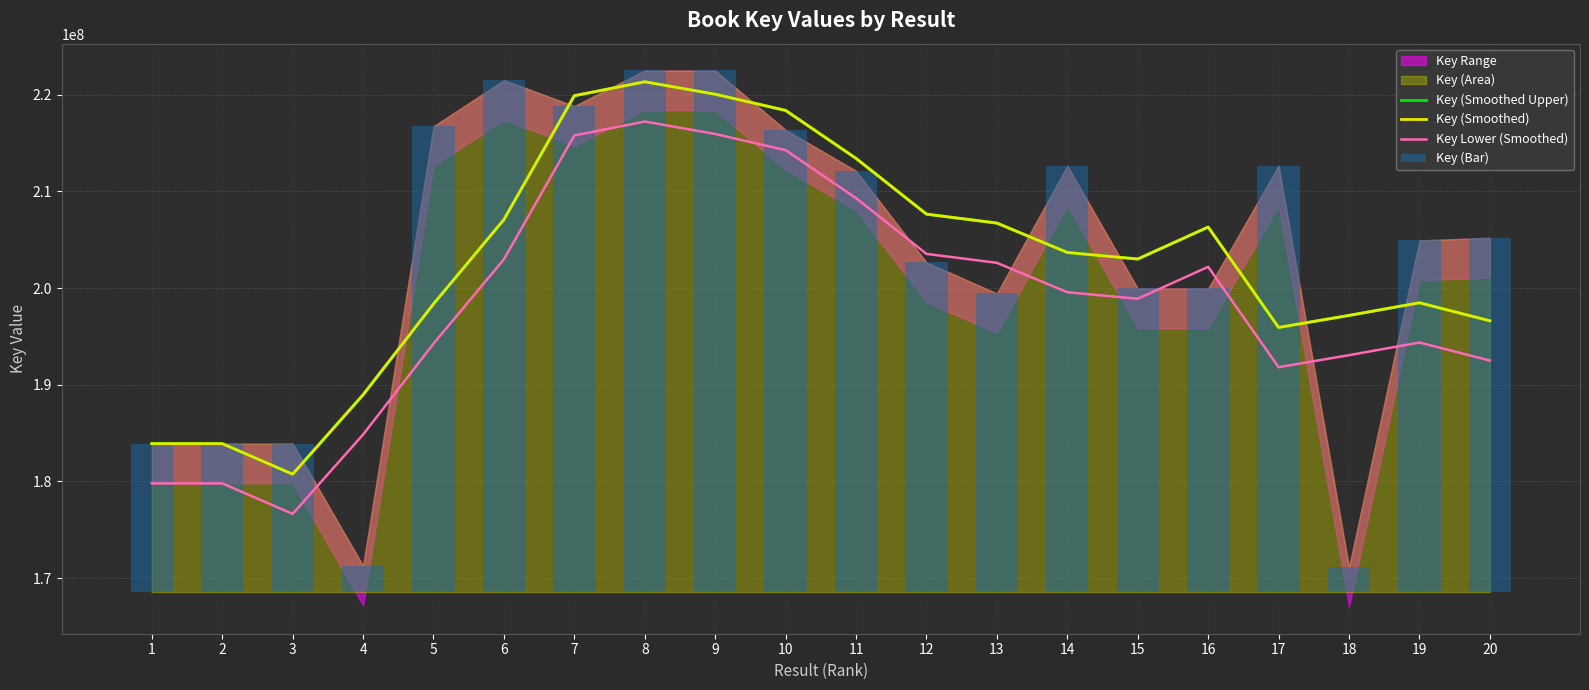

Reading left to right, transcribe all the data shown in this chart.

Key (Smoothed Upper): 183914058.5	183914084.2	180756124.5	188961037.5	198357420.2	207083011.0	219886388.0	221326919.2	220040662.2	218365738.5	213406253.5	207643346.5	206717698.5	203677718.5	203002522.8	206304398.0	195926642.8	197168876.8	198478112.2	196613671.8
Key (Smoothed): 183914058.5	183914084.2	180756124.5	188961037.5	198357420.2	207083011.0	219886388.0	221326919.2	220040662.2	218365738.5	213406253.5	207643346.5	206717698.5	203677718.5	203002522.8	206304398.0	195926642.8	197168876.8	198478112.2	196613671.8
Key Lower (Smoothed): 179805663.1	179805688.9	176647729.1	184852642.1	194249024.9	202974615.6	215777992.6	217218523.9	215932266.9	214257343.1	209297858.1	203534951.1	202609303.1	199569323.1	198894127.4	202196002.6	191818247.4	193060481.4	194369716.9	192505276.4
Key (Bar): 15340912.1	15340857.1	15340960.1	2709073.1	48160564.1	52926388.1	50243323.1	53922581.1	53922689.1	47781360.1	43543628.1	34084641.1	30871061.1	44078768.1	31383708.1	31383858.1	44078562.1	2567747.1	36352644.1	36620800.1